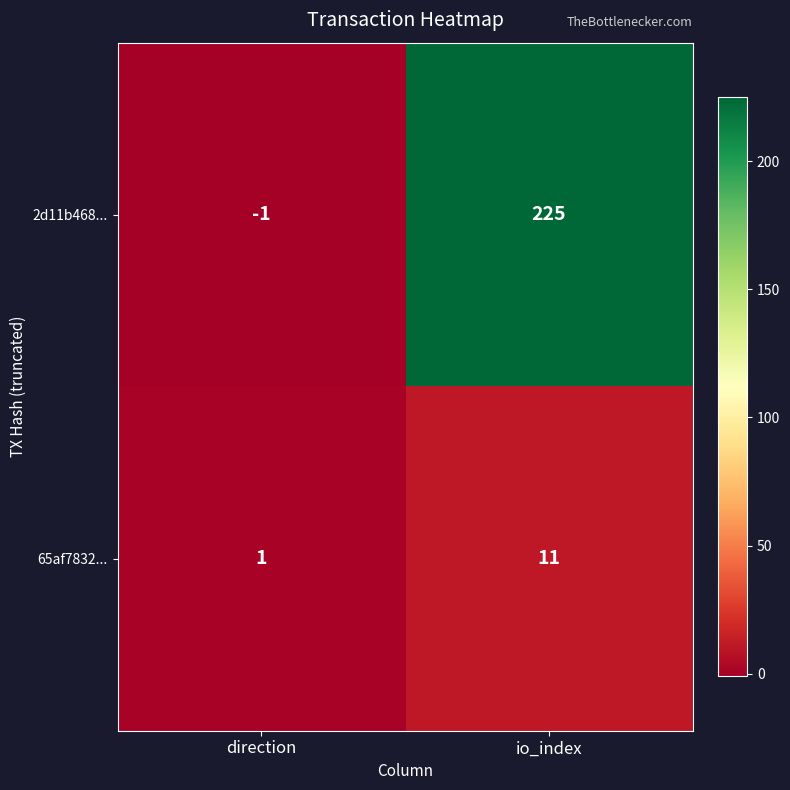

List the series in order of their peak value, lowest first.

65af7832..., 2d11b468...